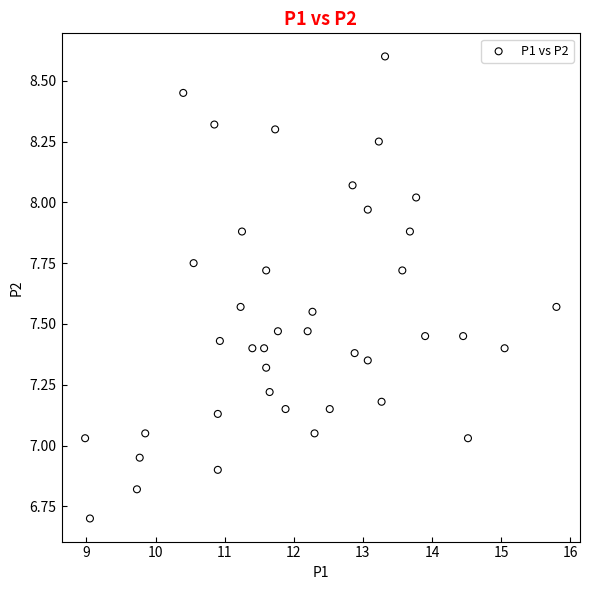

What is the range of X values (max minus min)?

6.8